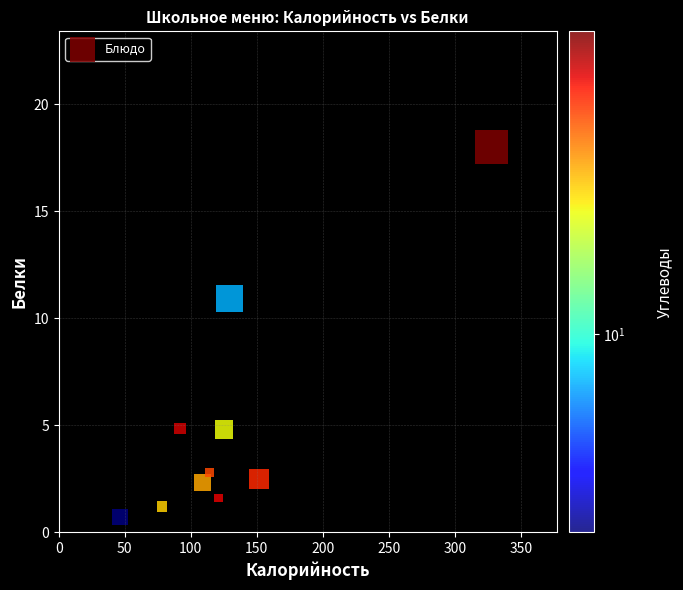

What is the range of X values (max minus min)?

281.5